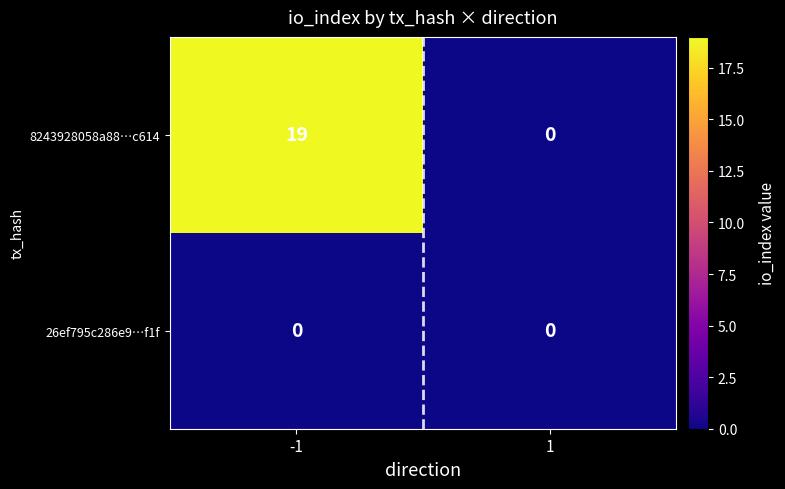

The value of 26ef795c286e9…f1f at -1 is 0. True or false?

True